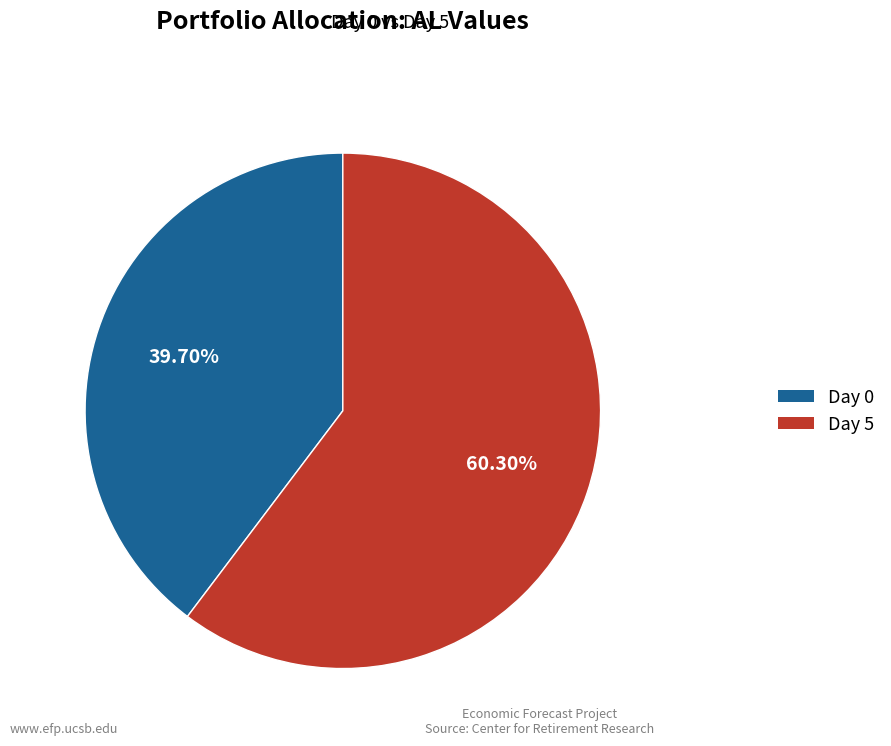

To the nearest percent, what is the combined percentage of Day 5 and Day 0?

100%